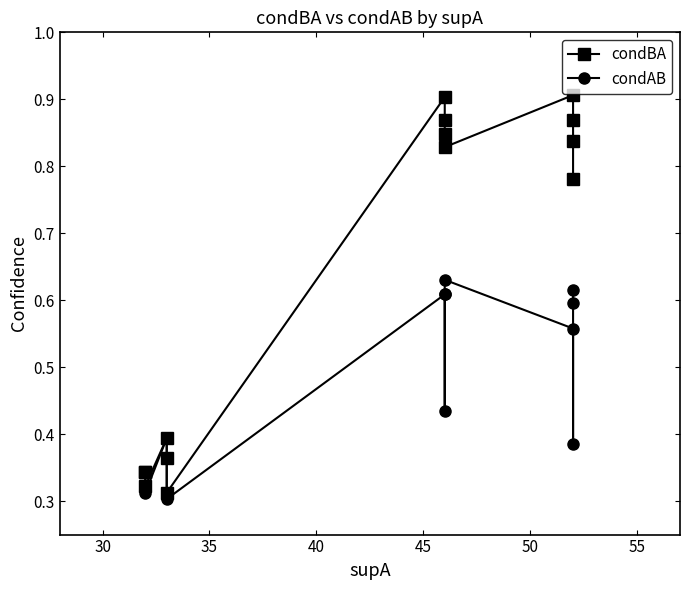

What is the difference between the second highest and second lowest values in the condAB series?

0.3